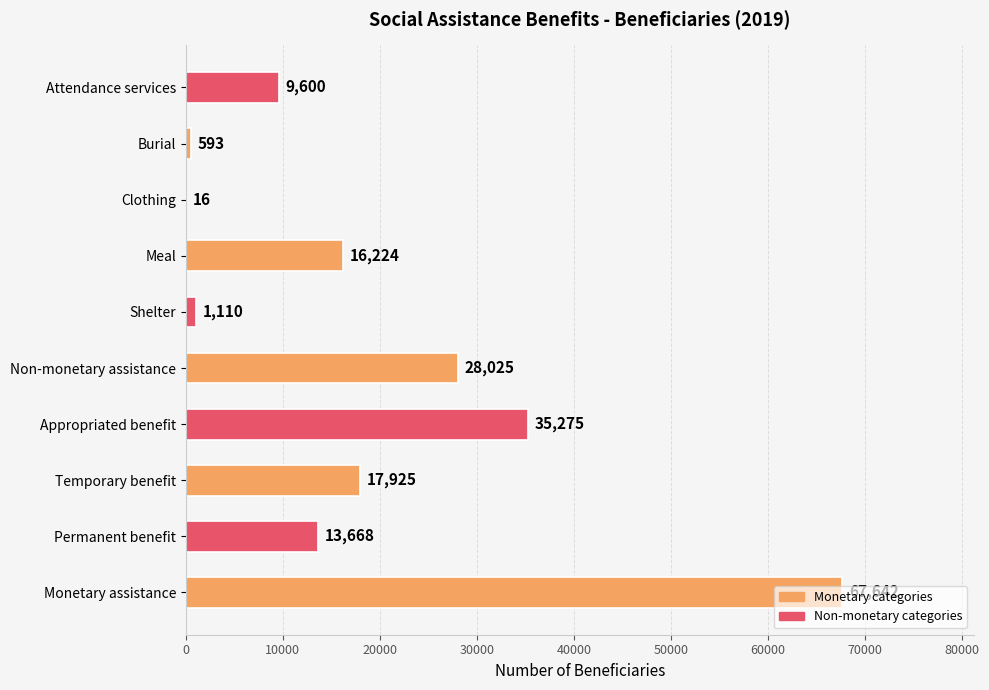

Are the bars horizontal?

Yes